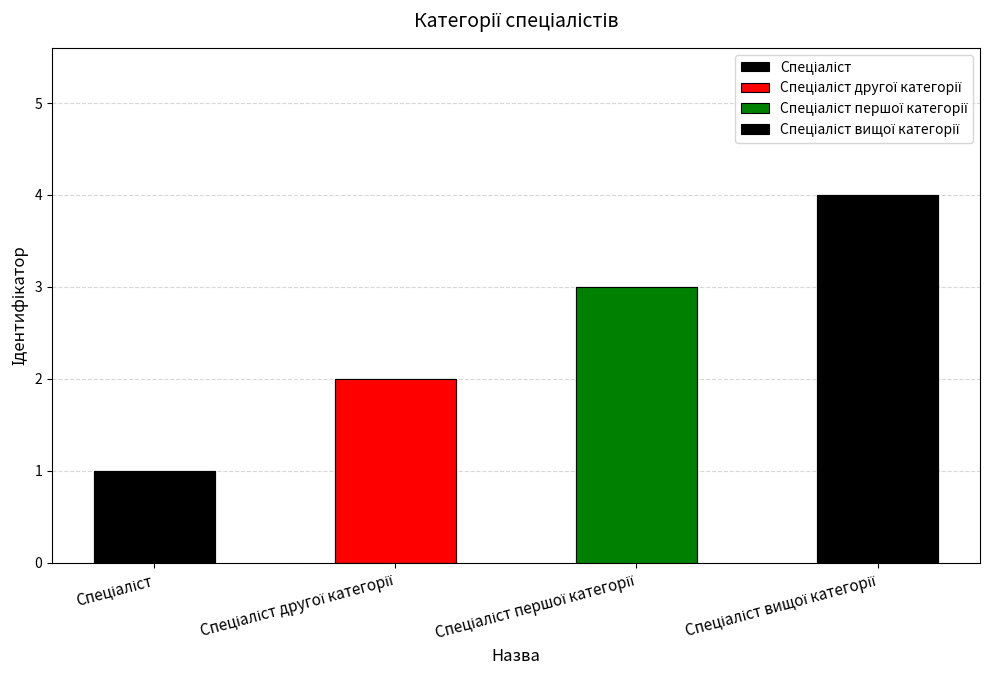

Count the values in the range 2 to 4.

3